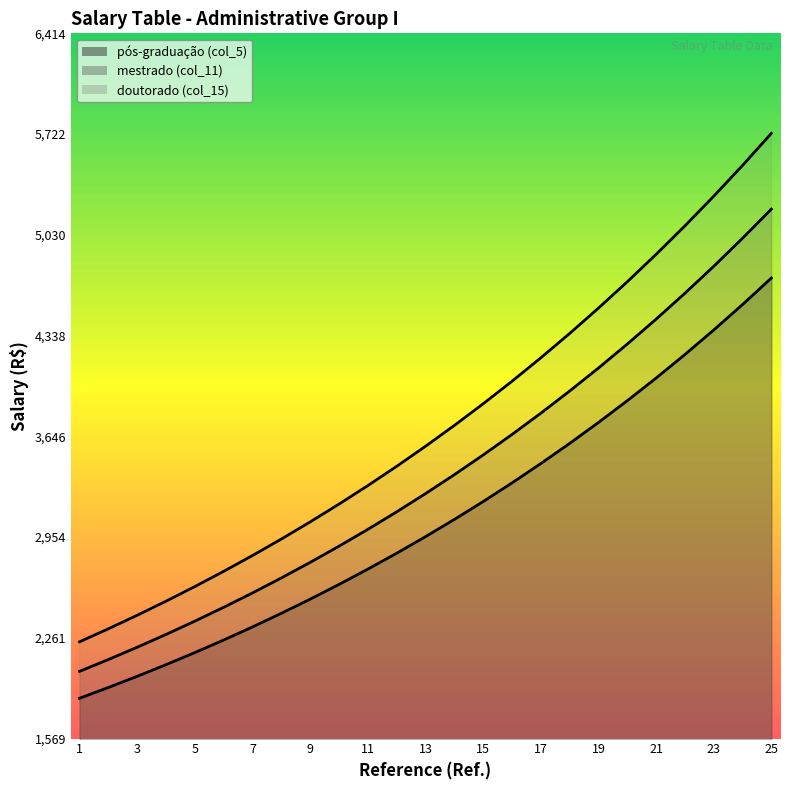

Which category has the highest value across all series?

25